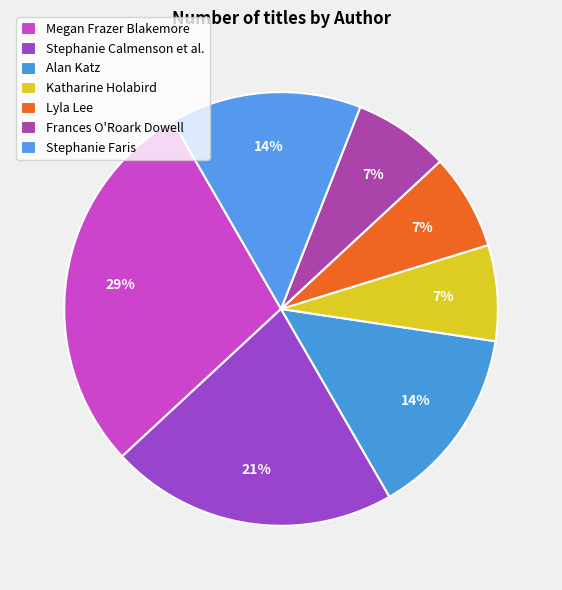

How many slices are in this pie chart?

7